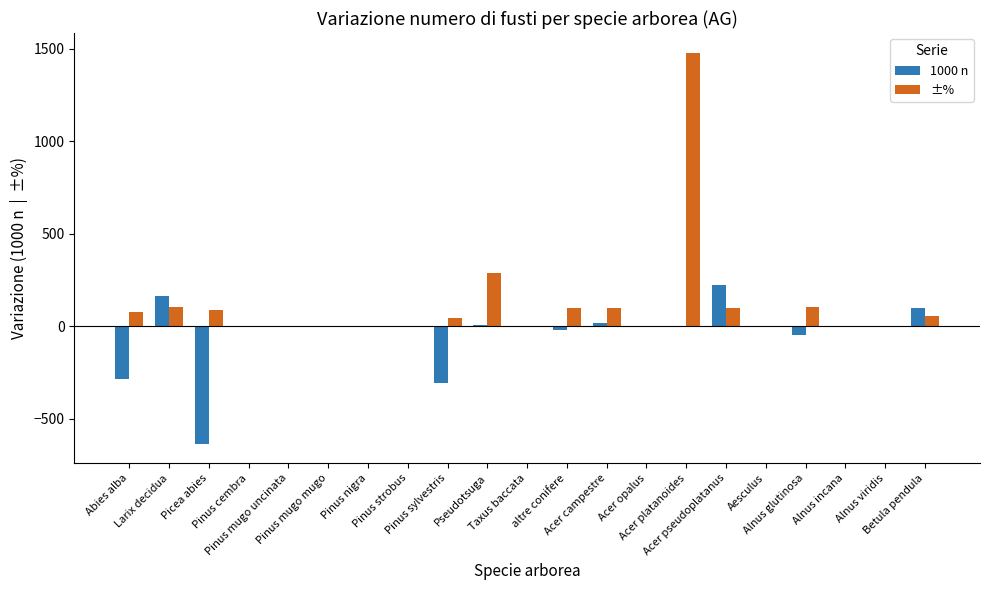

Count the number of data series in this chart.

2